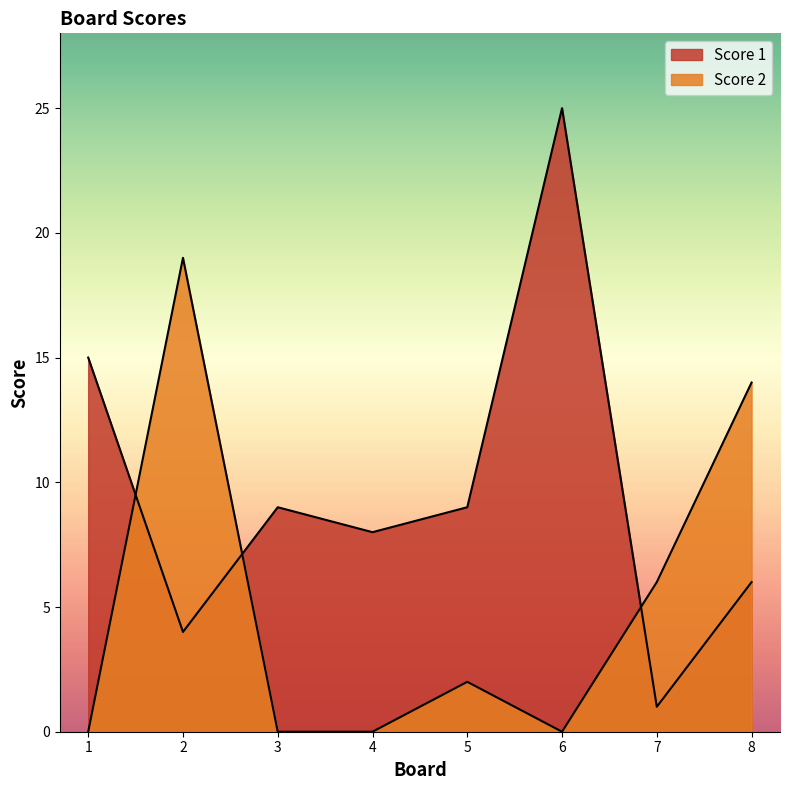

What is the highest value of the Score 2 series?

19